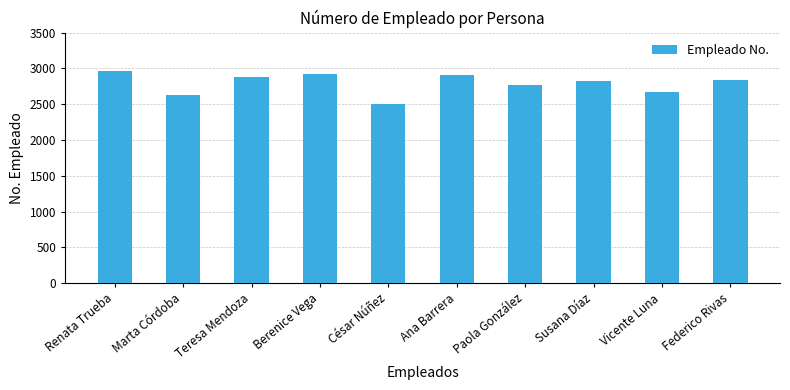

What is the label of the 3rd bar from the right?

Susana Díaz